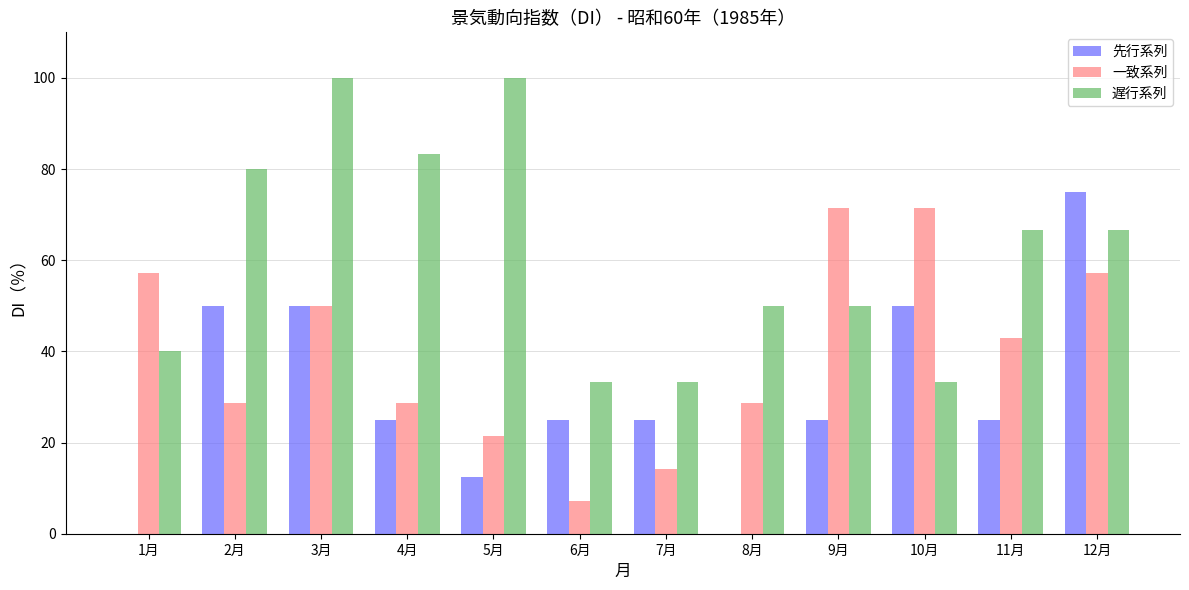

How many series are shown in this chart?

3